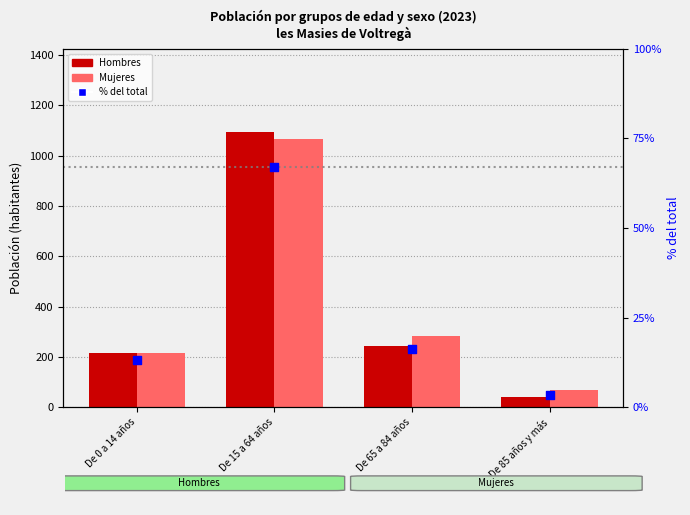

At which category is the sum across all series the highest?

De 15 a 64 años